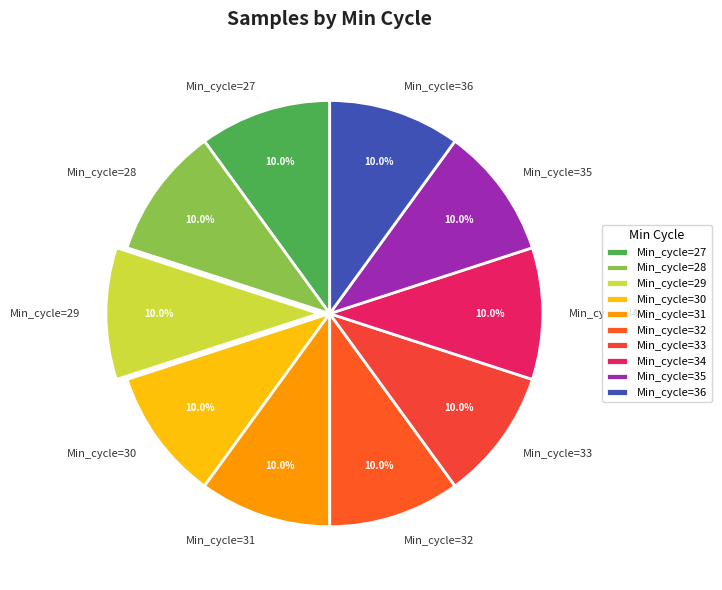

Does Min_cycle=28 account for over 50% of the chart?

No